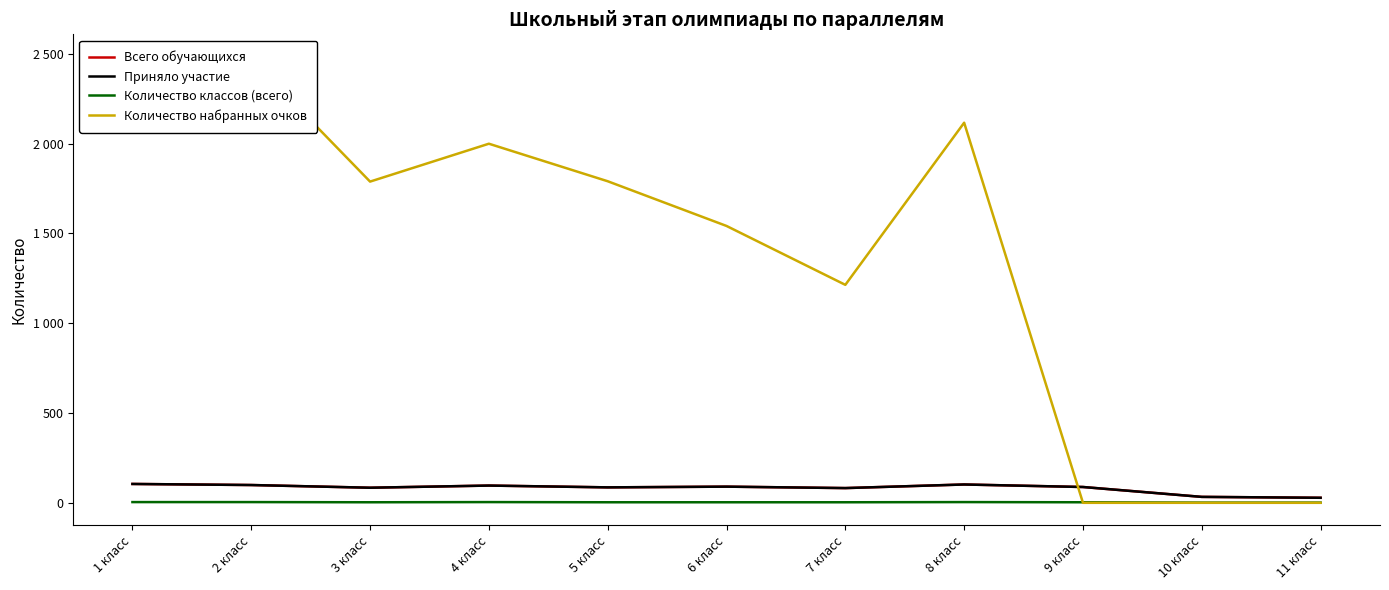

What is the difference between the maximum and minimum values in the Приняло участие series?

77